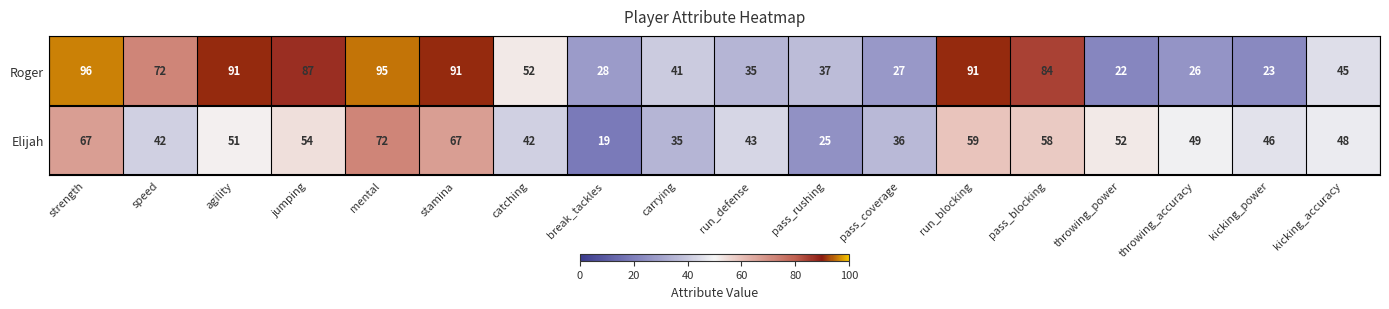

How many data points in Elijah are less than 49?

9